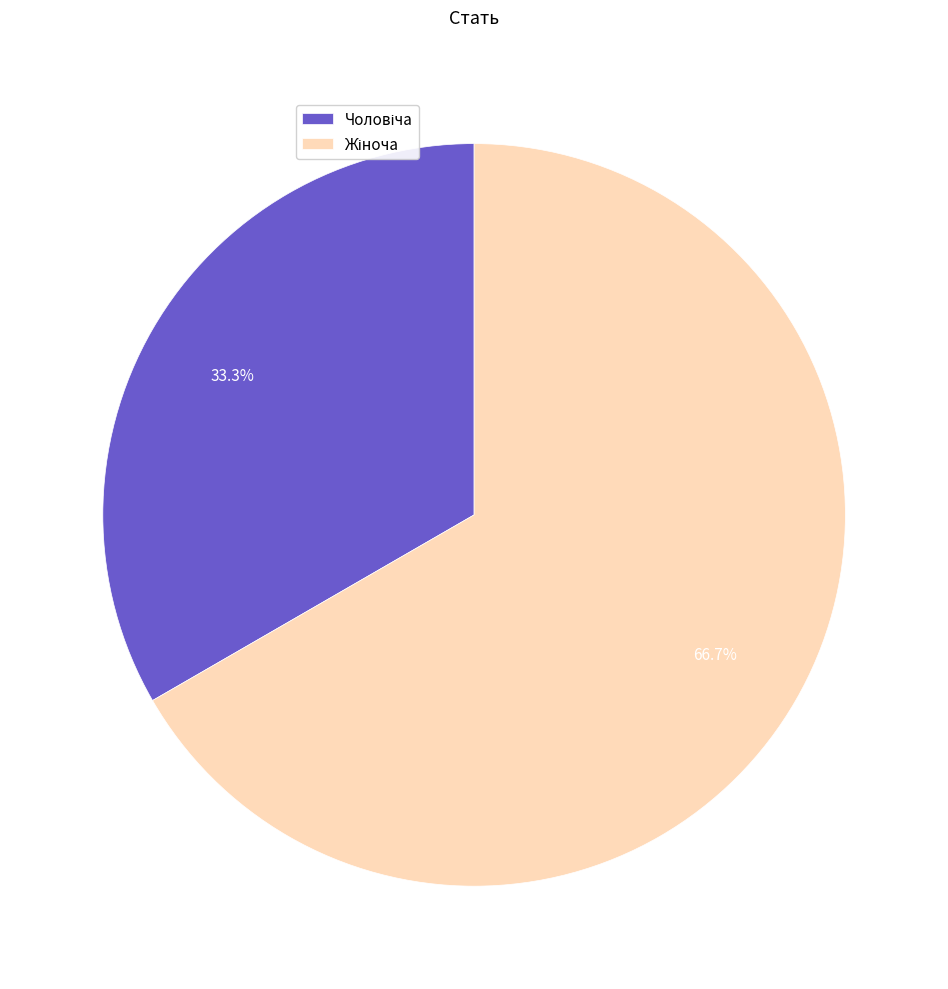

Does any single category account for the majority?

Yes